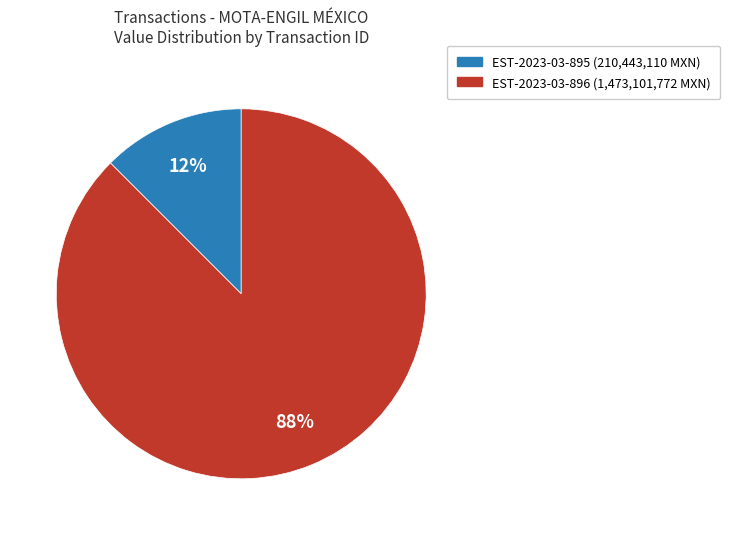

Count the number of slices in the pie.

2